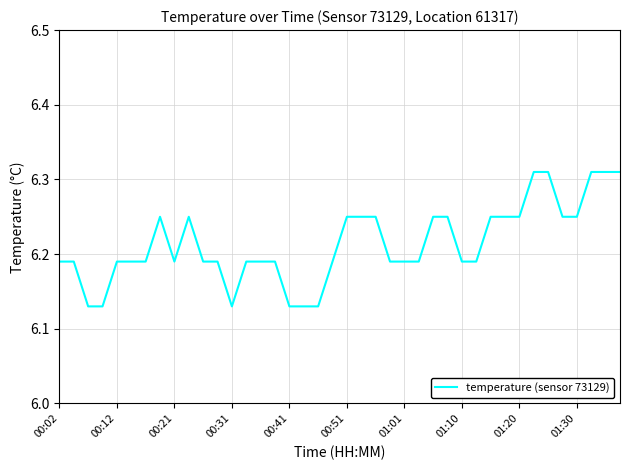

How many categories are shown in the chart?

40